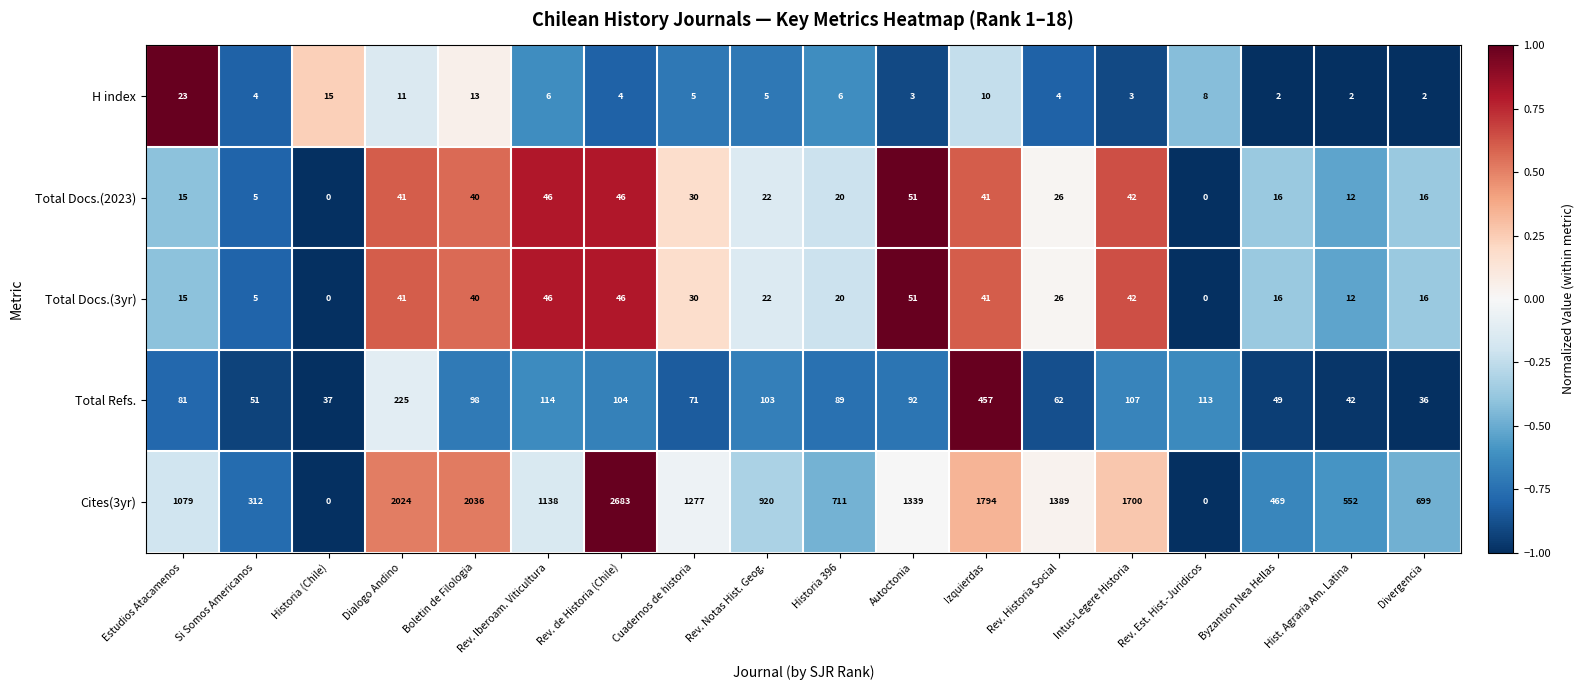

What is the sum of the Total Docs.(2023) values at Dialogo Andino and Boletin de Filologia?

81